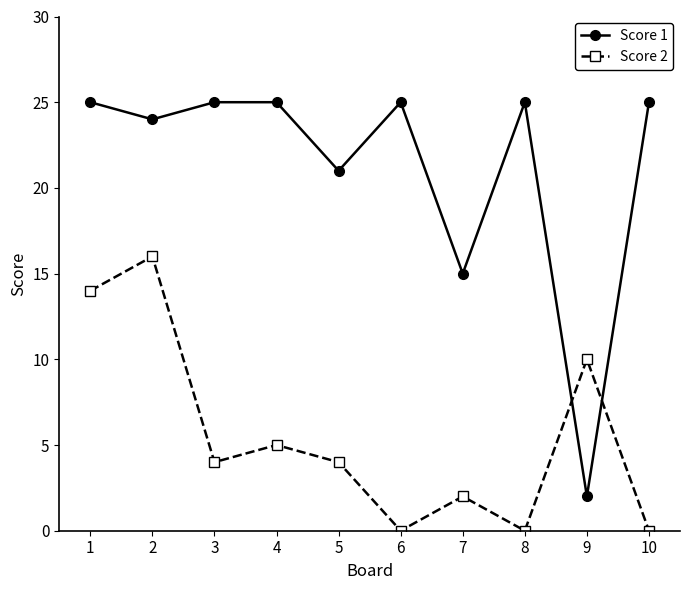

What is the value of the Score 1 point at the 8th from the left?

25